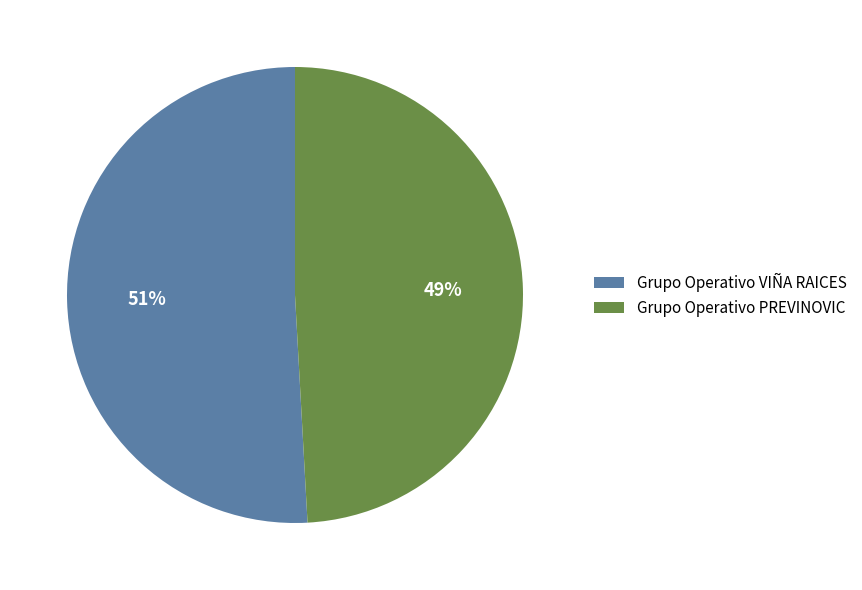

Is Grupo Operativo VIÑA RAICES the majority of the pie?

Yes